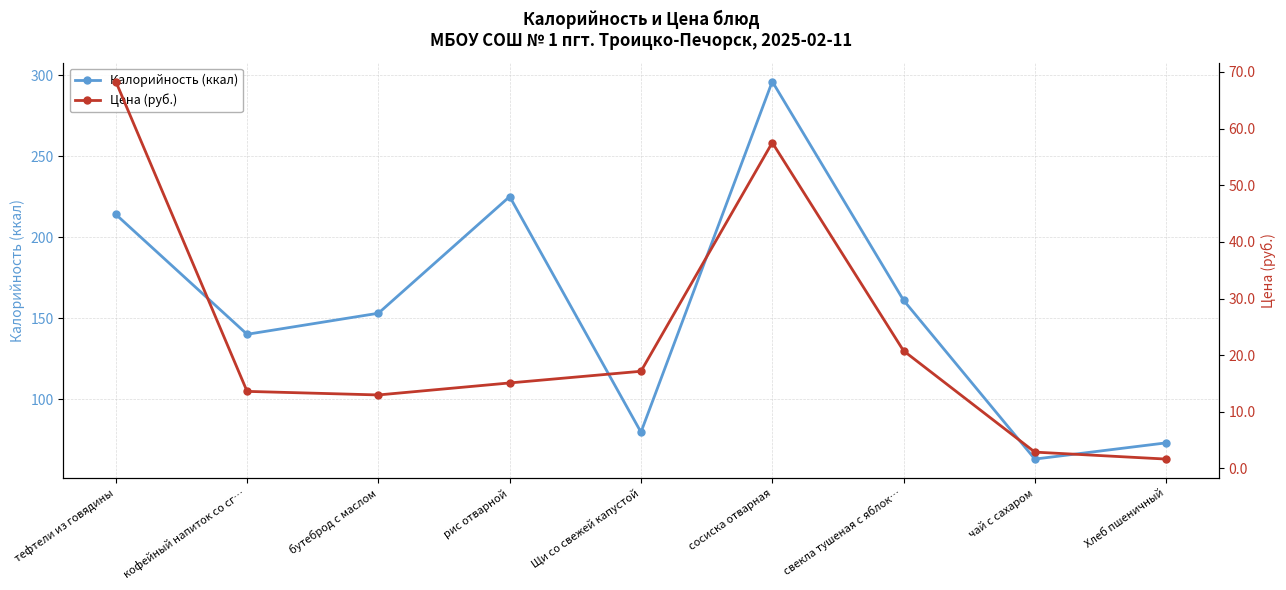

The value of Цена (руб.) at кофейный напиток со сг… is 13.6. True or false?

True